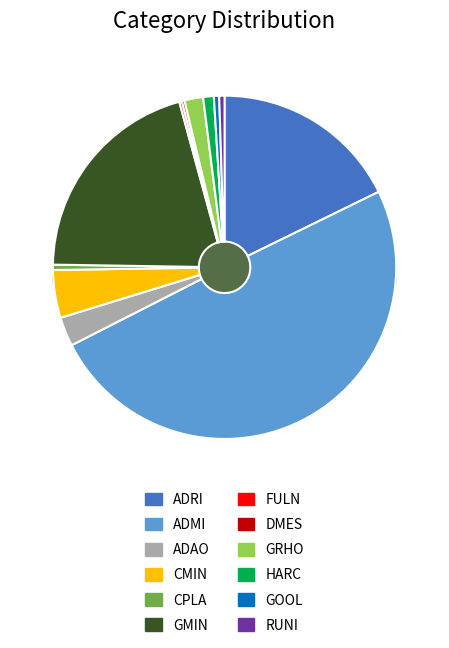

Is ADMI the majority of the pie?

No